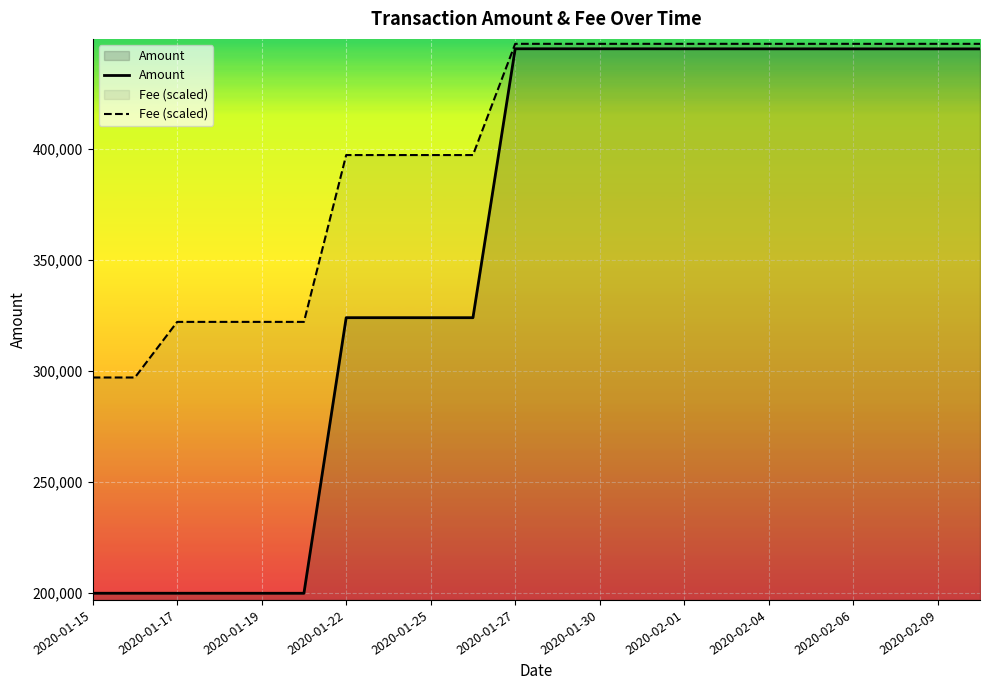

Rank the series by their maximum value, from lowest to highest.

Amount, Fee (scaled)